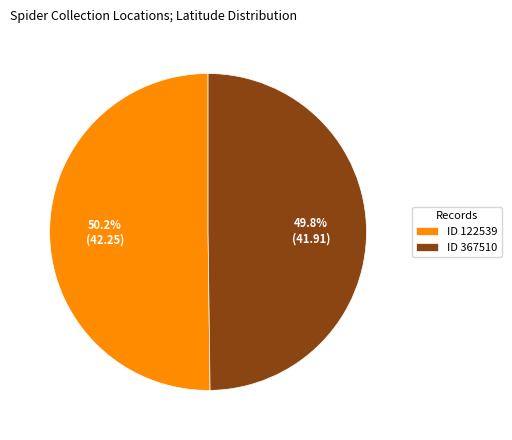

How many slices are in this pie chart?

2